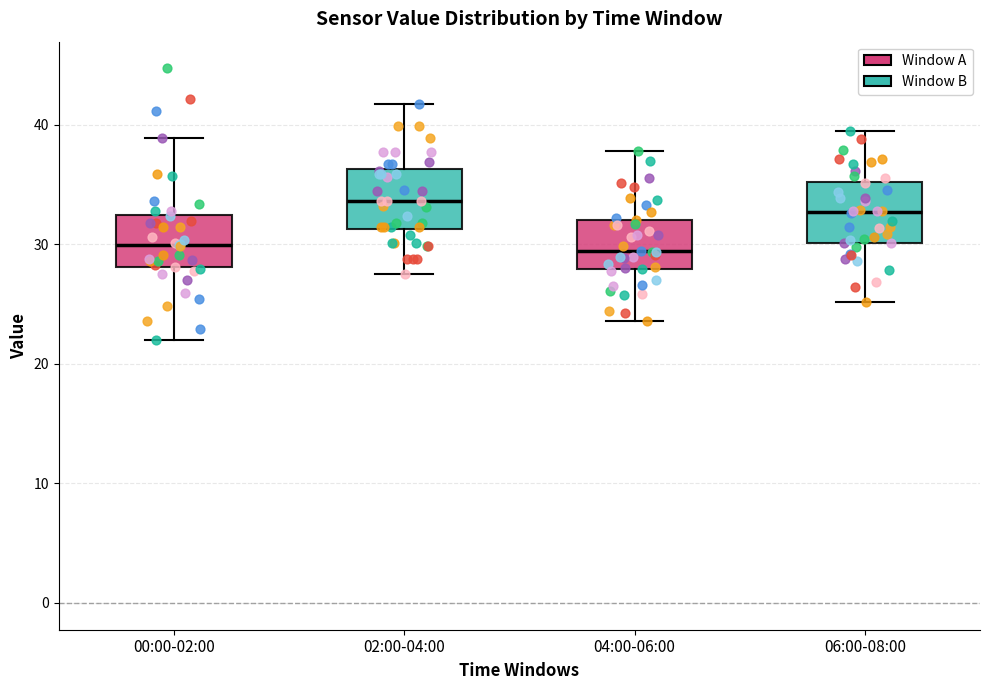

Reading left to right, read every box against the y-axis: the position of its median line, the range the box covers, and the ends of its whiskers. The values are not printed on the chart, so give them approximately, as read against the axis.

00:00-02:00: median 30, box 28 to 32, whiskers 22 to 39
02:00-04:00: median 34, box 31 to 36, whiskers 28 to 42
04:00-06:00: median 29, box 28 to 32, whiskers 24 to 38
06:00-08:00: median 33, box 30 to 35, whiskers 25 to 39